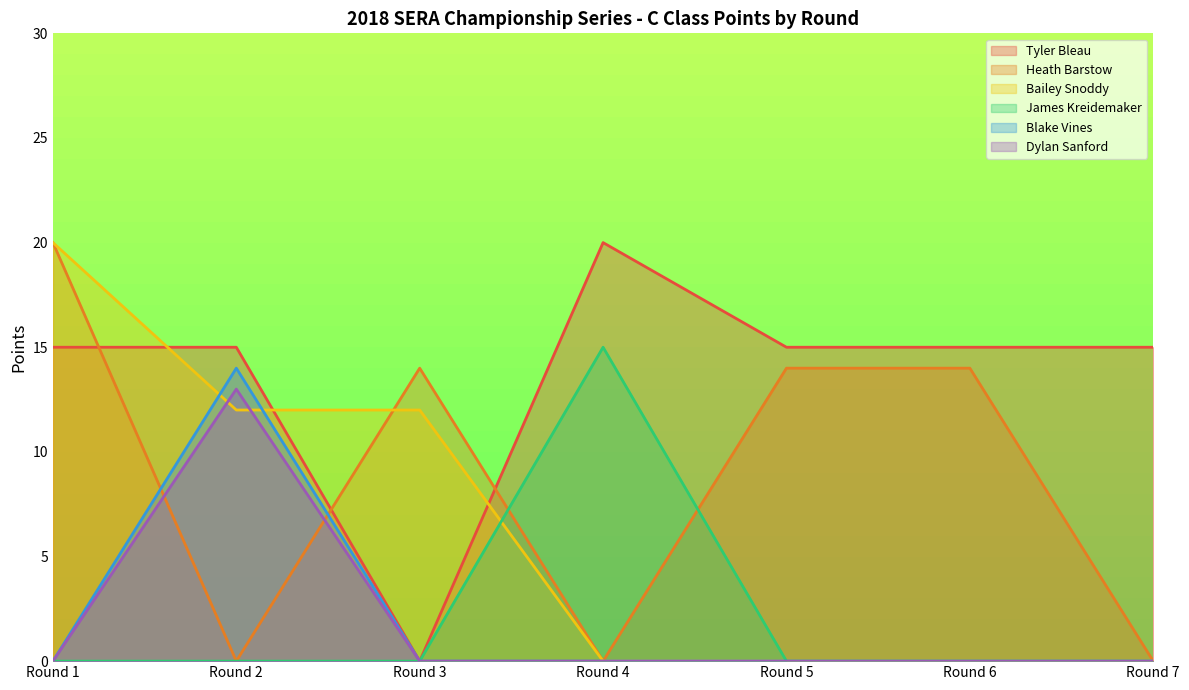

At which category does Tyler Bleau reach its first local peak?

Round 4